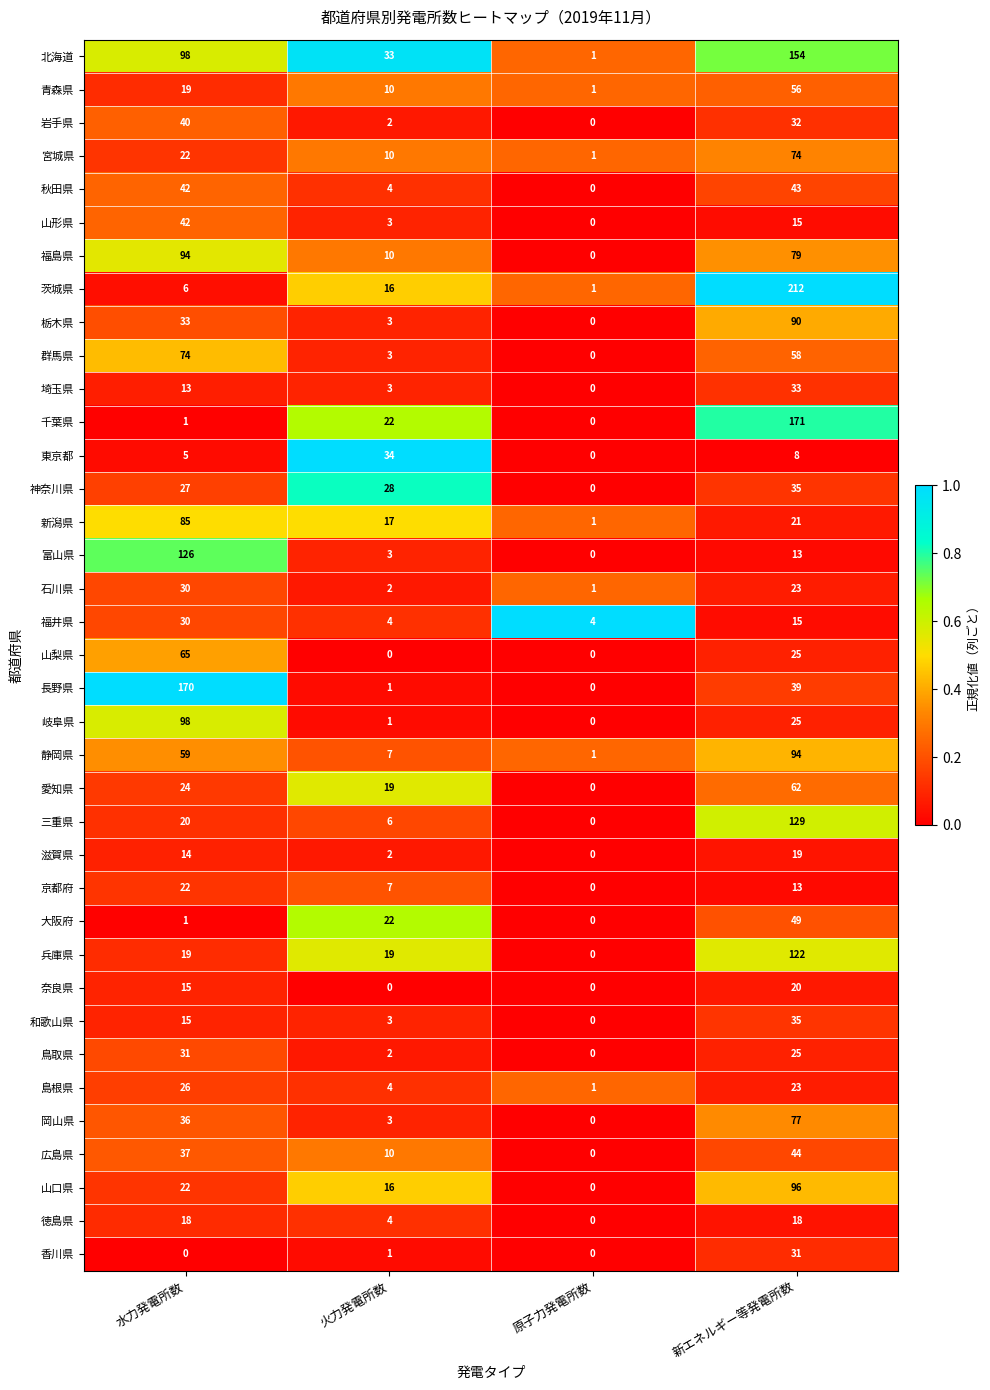

Which series changed the most between 火力発電所数 and 新エネルギー等発電所数?

茨城県